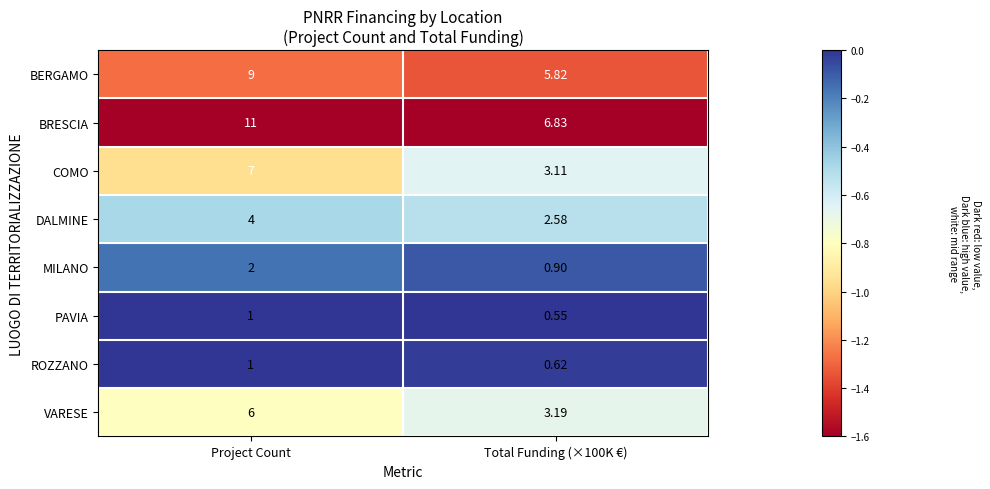

Which category has the highest value across all series?

Project Count